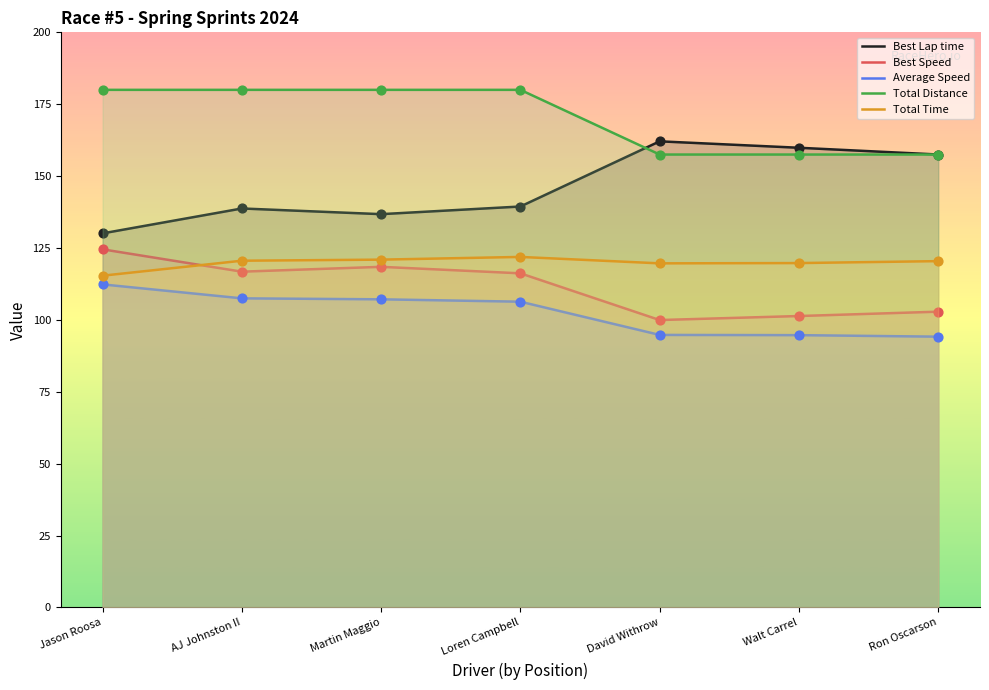

What is the total value across all series at Ron Oscarson?

632.5